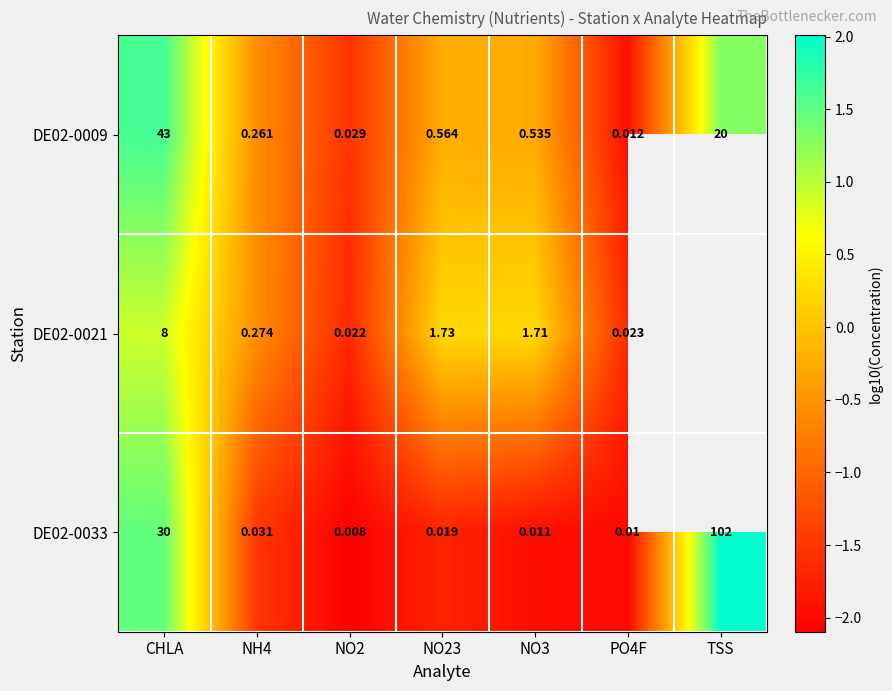

At which category is the sum across all series the highest?

CHLA